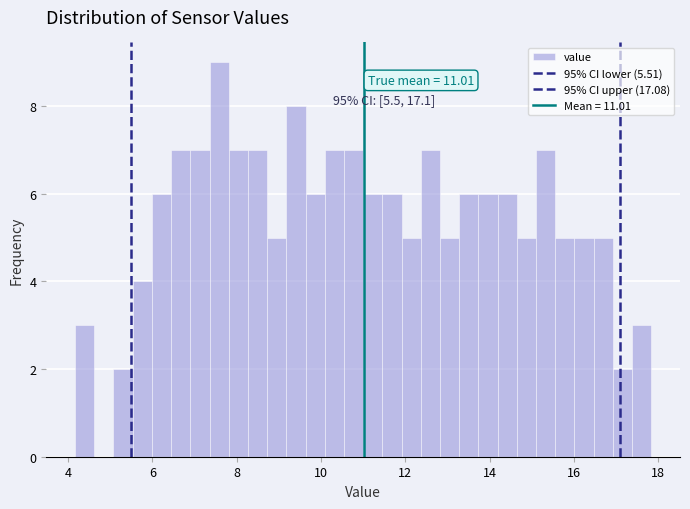

Read against the x-axis, roughly where is the centre of the tallest bar?

7.6